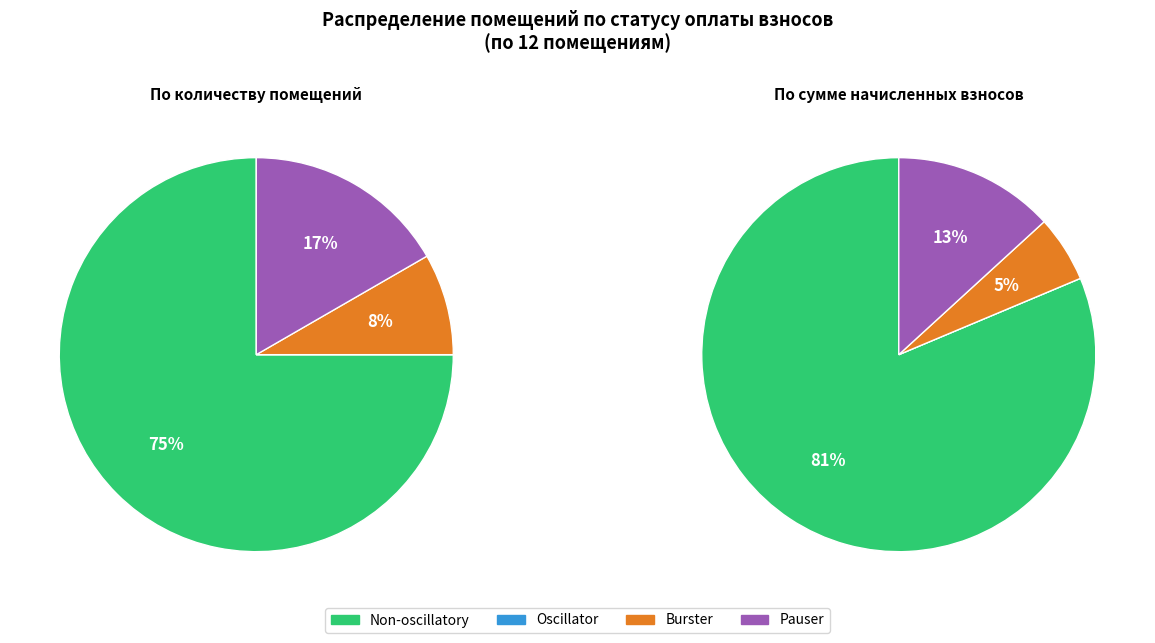

Does any single category account for the majority?

Yes